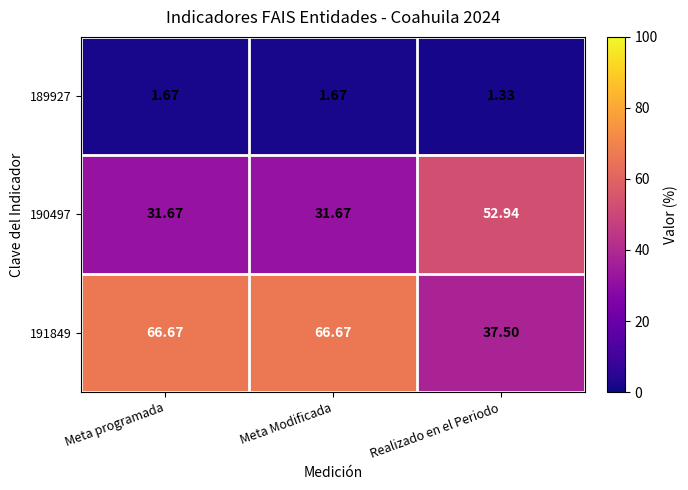

Which category has the lowest value in the 191849 series?

Realizado en el Periodo